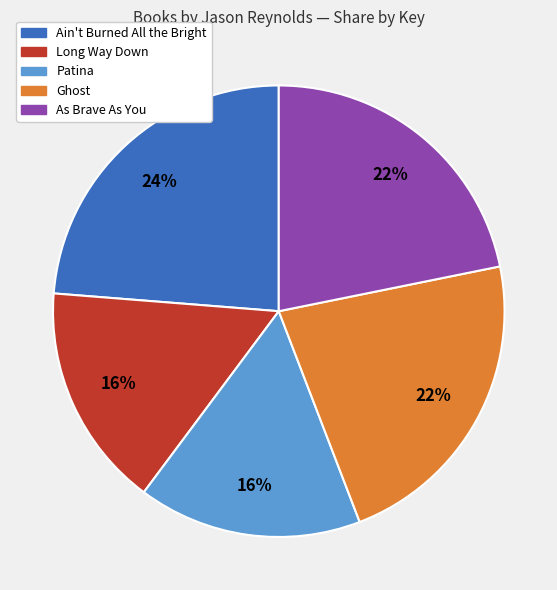

True or false: As Brave As You accounts for 13% of the total.

False